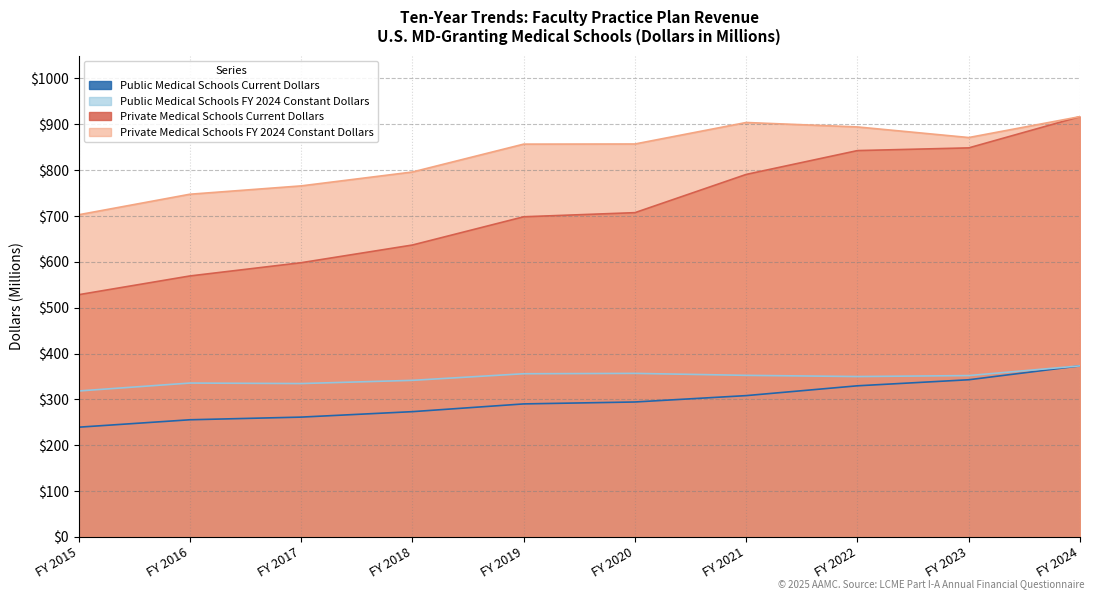

At which label does Public Medical Schools FY 2024 Constant Dollars reach its minimum?

FY 2015